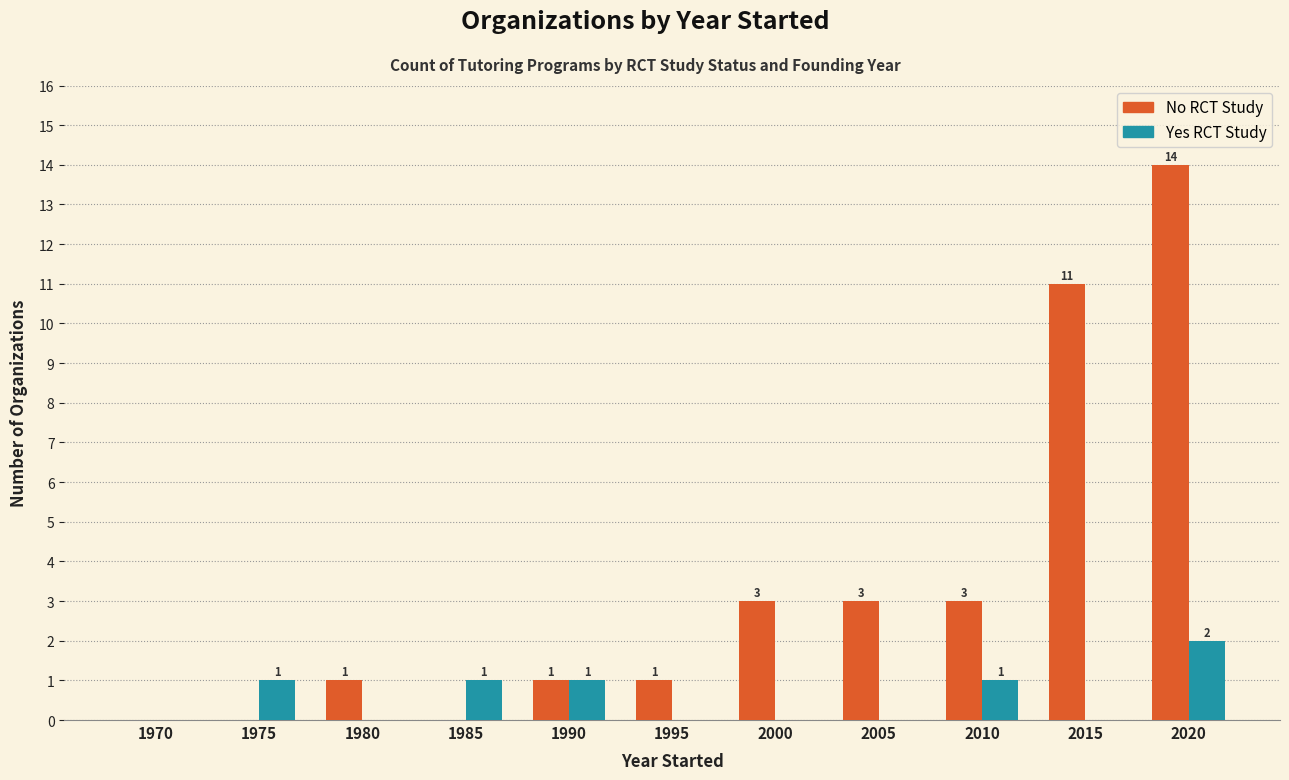

Reading left to right, list all the values displayed in this chart.

No RCT Study: 1970=0	1975=0	1980=1	1985=0	1990=1	1995=1	2000=3	2005=3	2010=3	2015=11	2020=14
Yes RCT Study: 1970=0	1975=1	1980=0	1985=1	1990=1	1995=0	2000=0	2005=0	2010=1	2015=0	2020=2